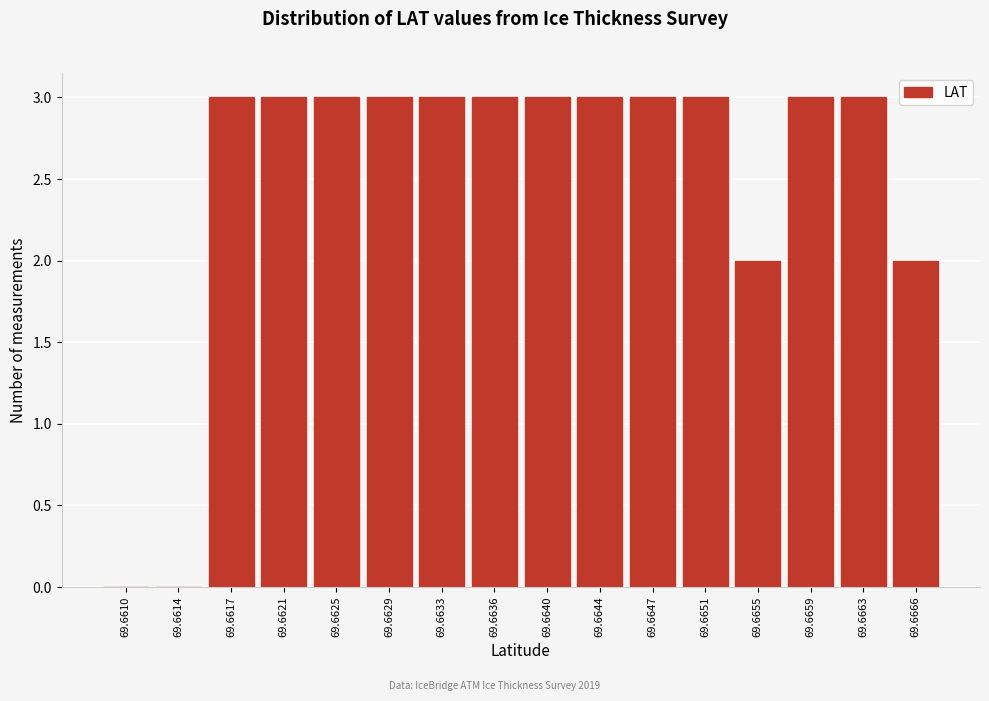

Reading left to right, list all the values displayed in this chart.

69.6610=0	69.6614=0	69.6617=3	69.6621=3	69.6625=3	69.6629=3	69.6633=3	69.6636=3	69.6640=3	69.6644=3	69.6647=3	69.6651=3	69.6655=2	69.6659=3	69.6663=3	69.6666=2